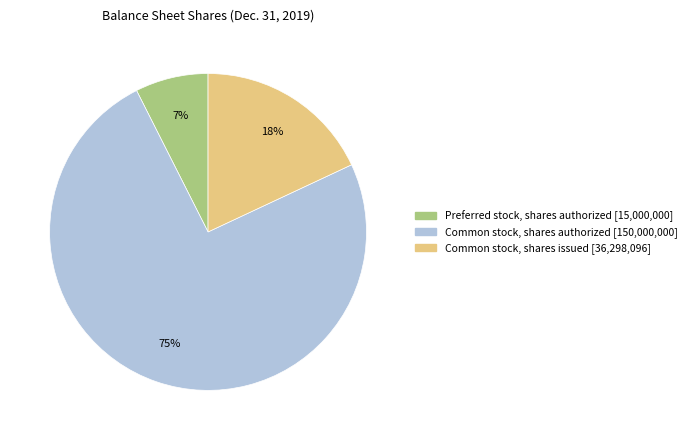

To the nearest percent, what is the average slice percentage?

33%